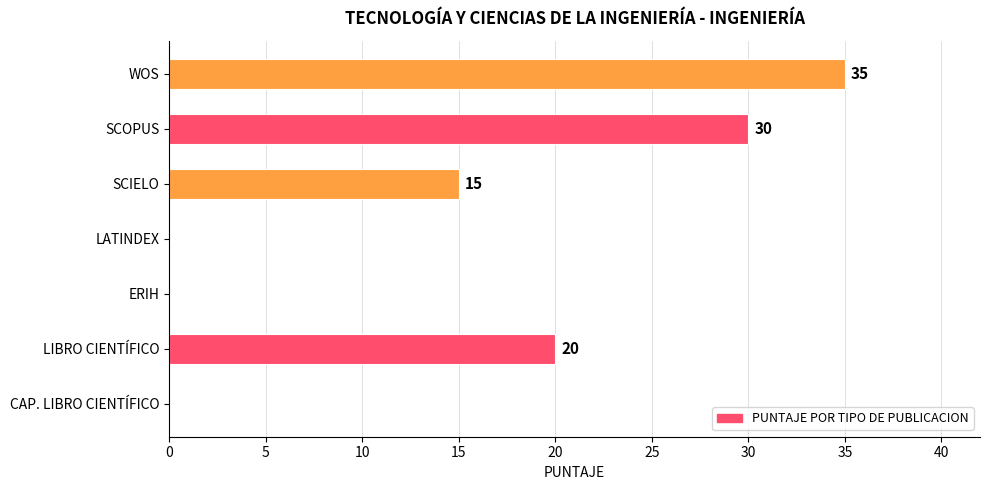

True or false: the data shows 35 at WOS.

True